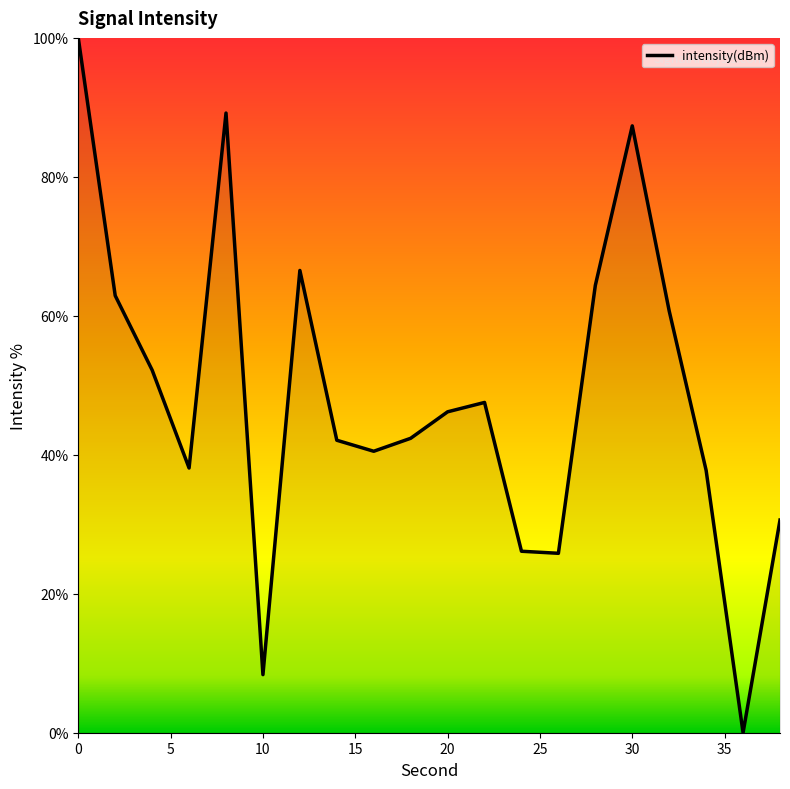

What is the average value?

48.4